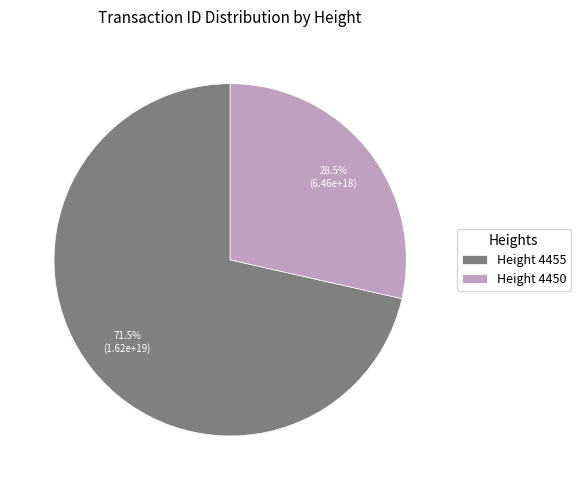

What is the largest slice in the pie chart?

Height 4455